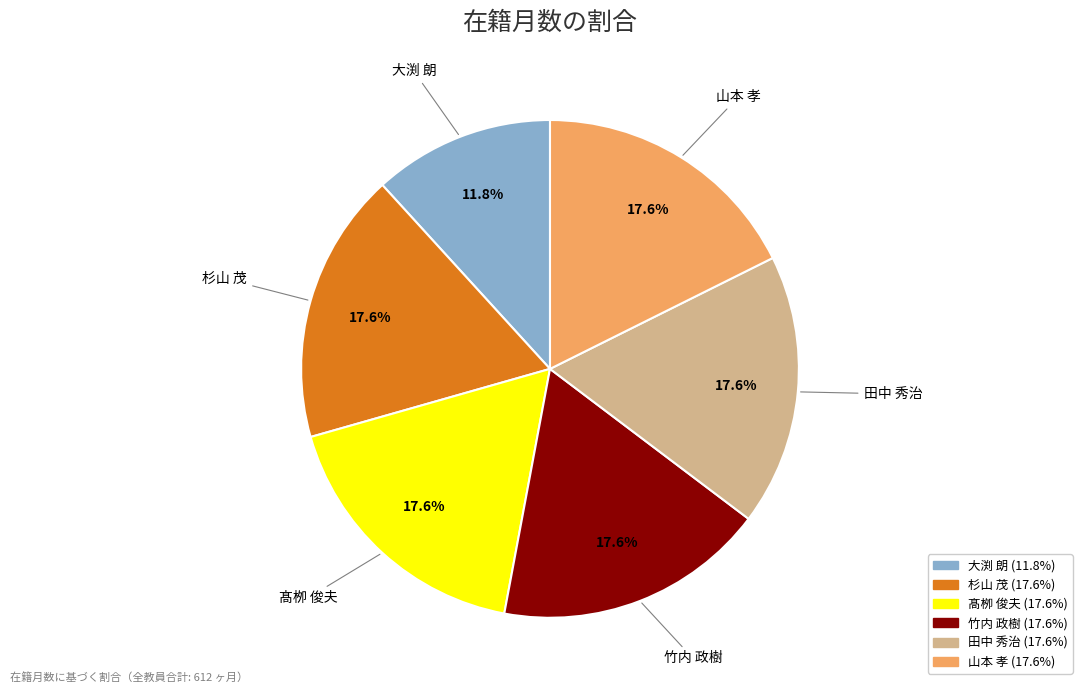

What percentage is NOT represented by 大渕 朗?

88.2%